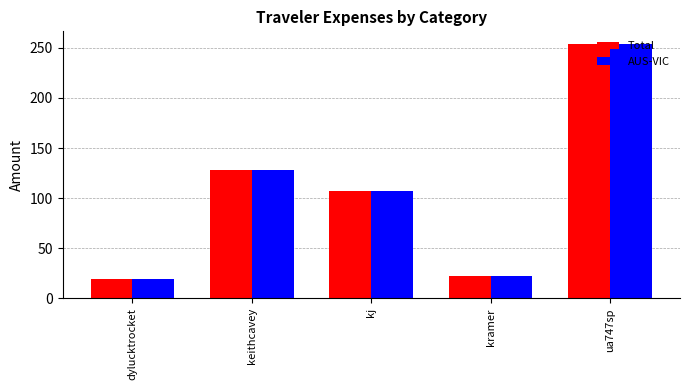

At which label is AUS-VIC closest to 136?

keithcavey